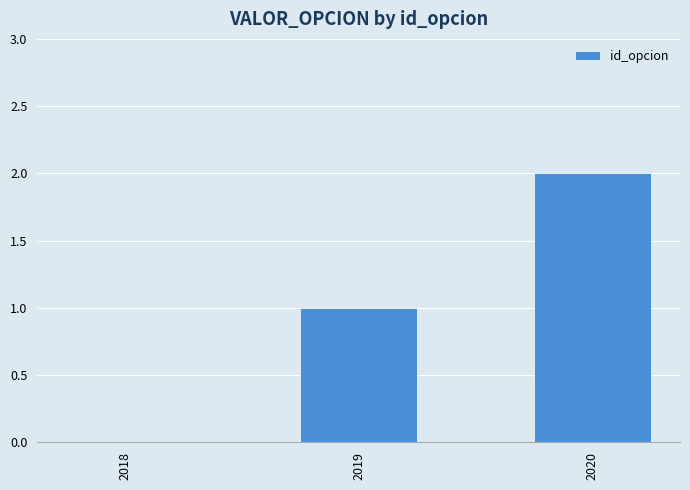

Which has a higher value, 2018 or 2020?

2020